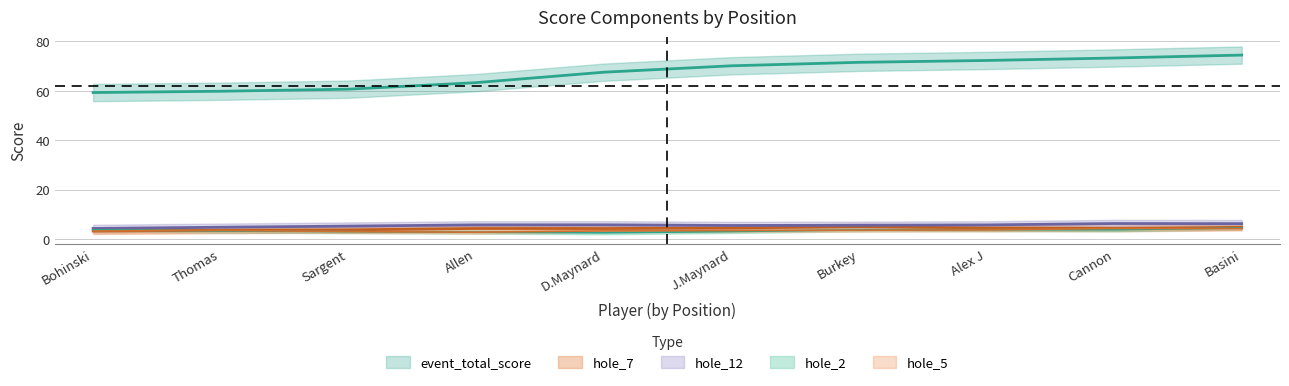

What is the lowest value of the event_total_score series?

59